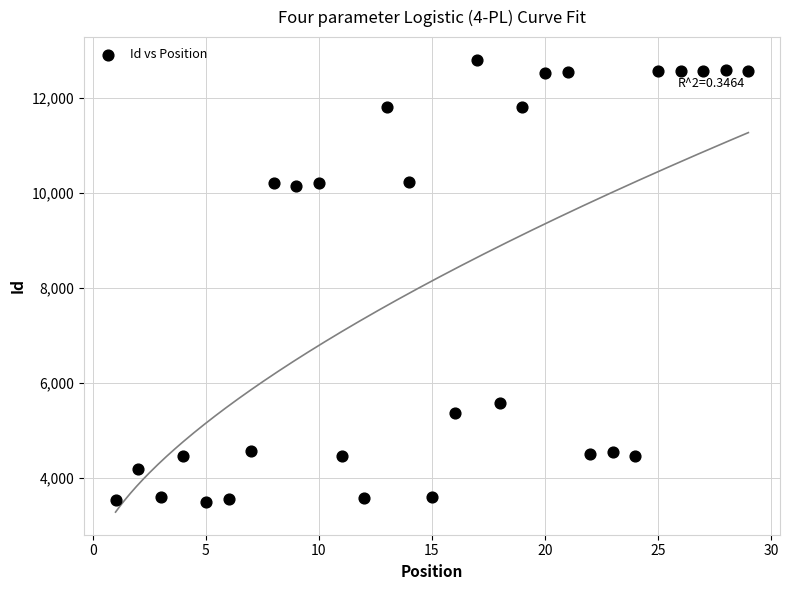

What is the range of Y values (max minus min)?

9327